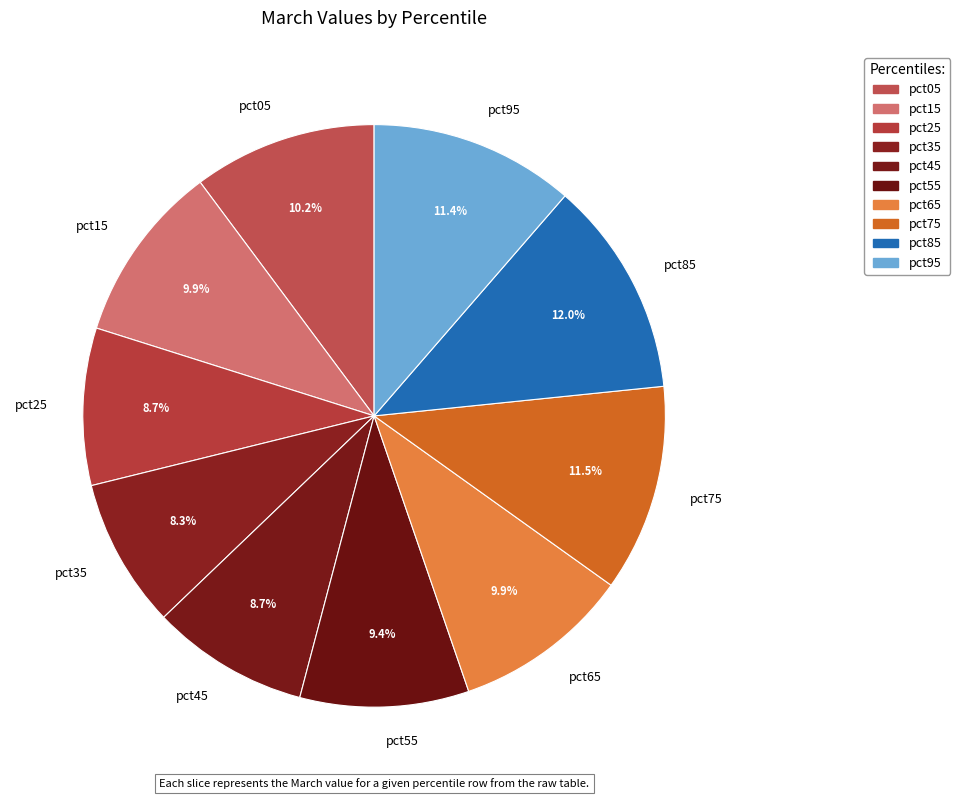

True or false: pct15 accounts for 10% of the total.

True